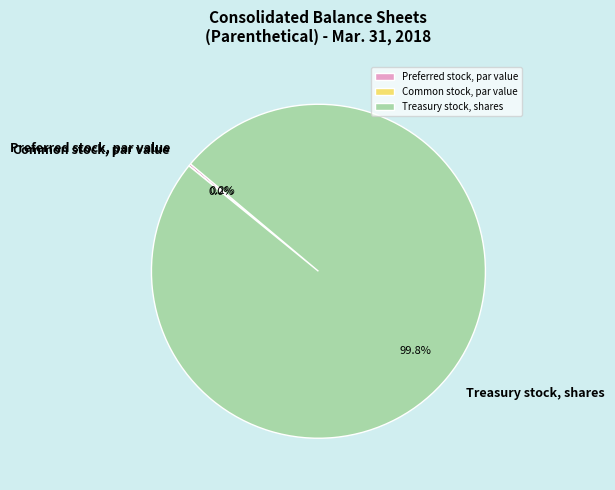

Which slice is the largest?

Treasury stock, shares